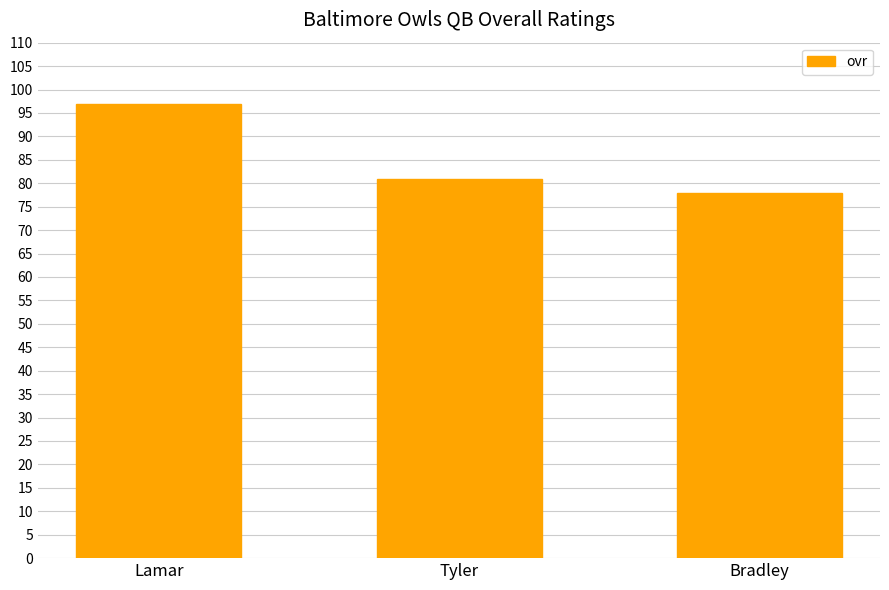

Reading left to right, extract all data points from this chart.

97	81	78